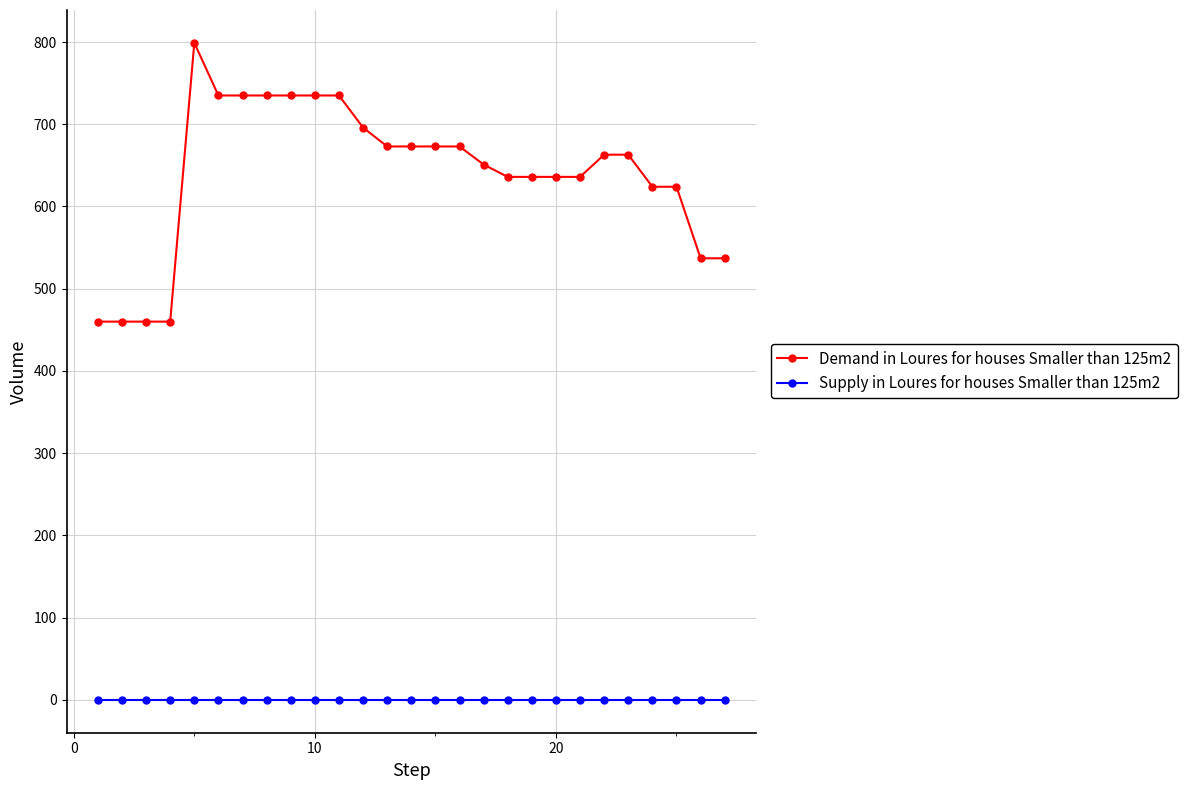

True or false: Supply in Loures for houses Smaller than 125m2 and Demand in Loures for houses Smaller than 125m2 intersect in this chart.

False